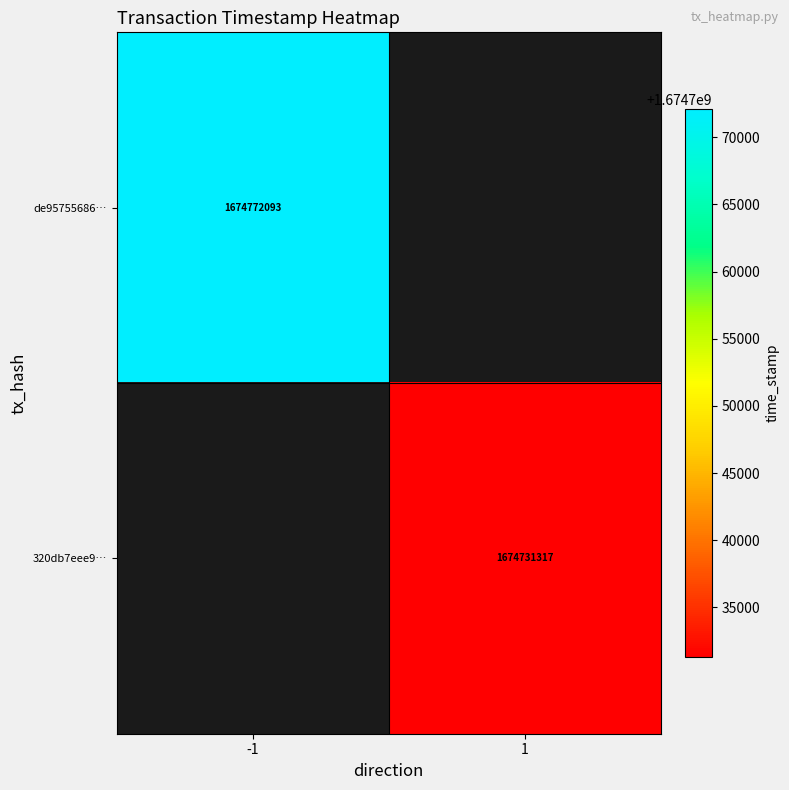

The value of 320db7eee9… at 1 is 655349153. True or false?

False